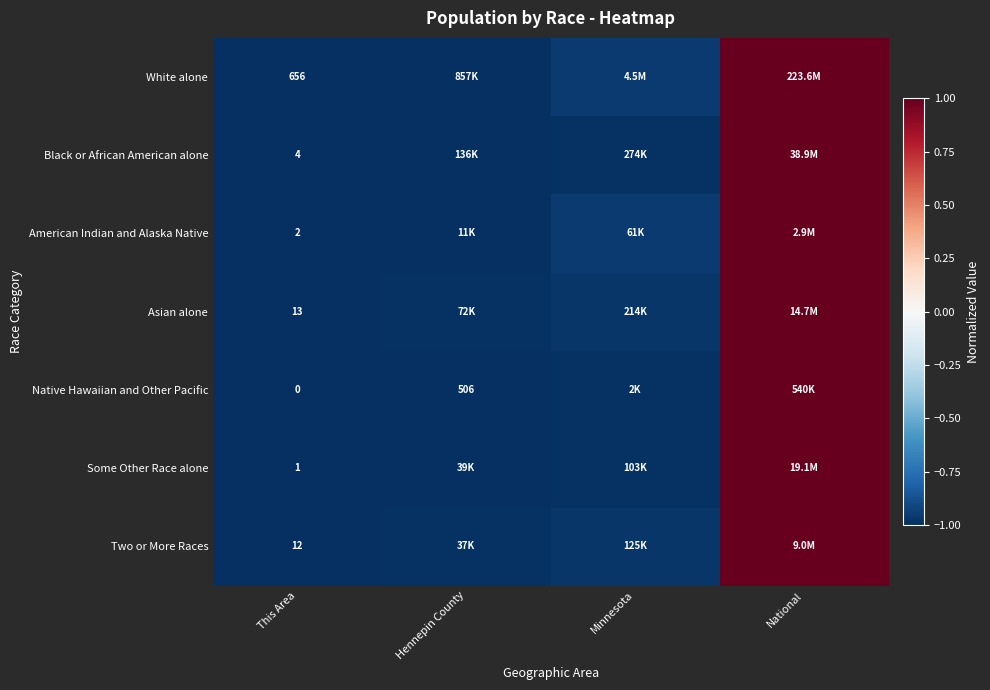

Is the value of Asian alone at This Area greater than the value of Native Hawaiian and Other Pacific at Hennepin County?

No